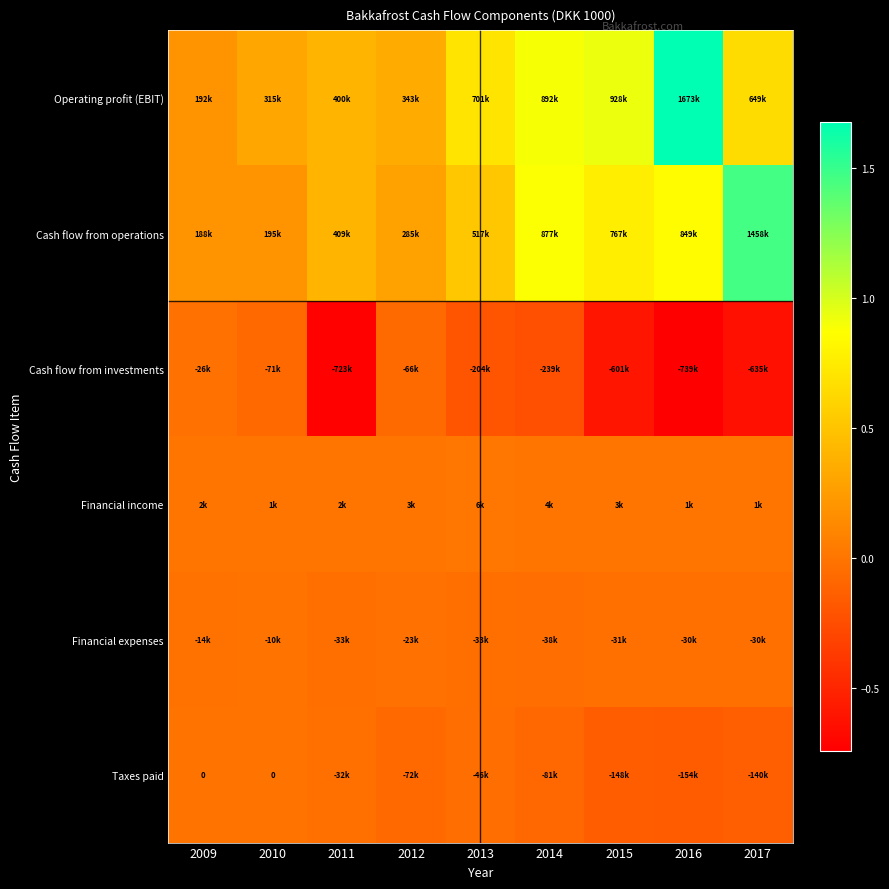

At which category does the chart reach its minimum across all series?

2016